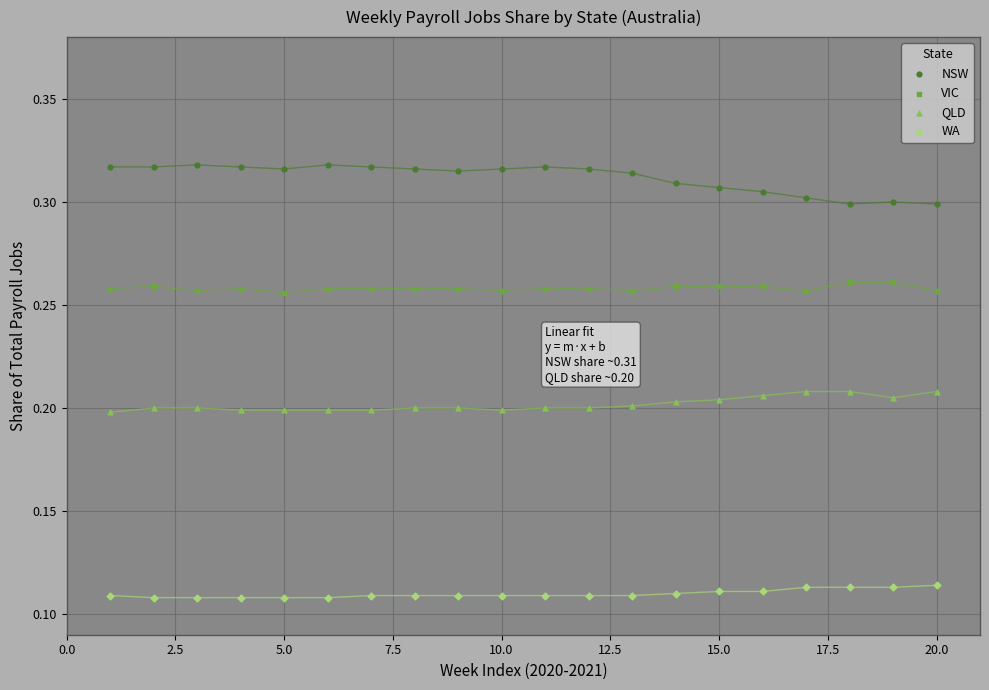

Which series contains the lowest Y value?

WA